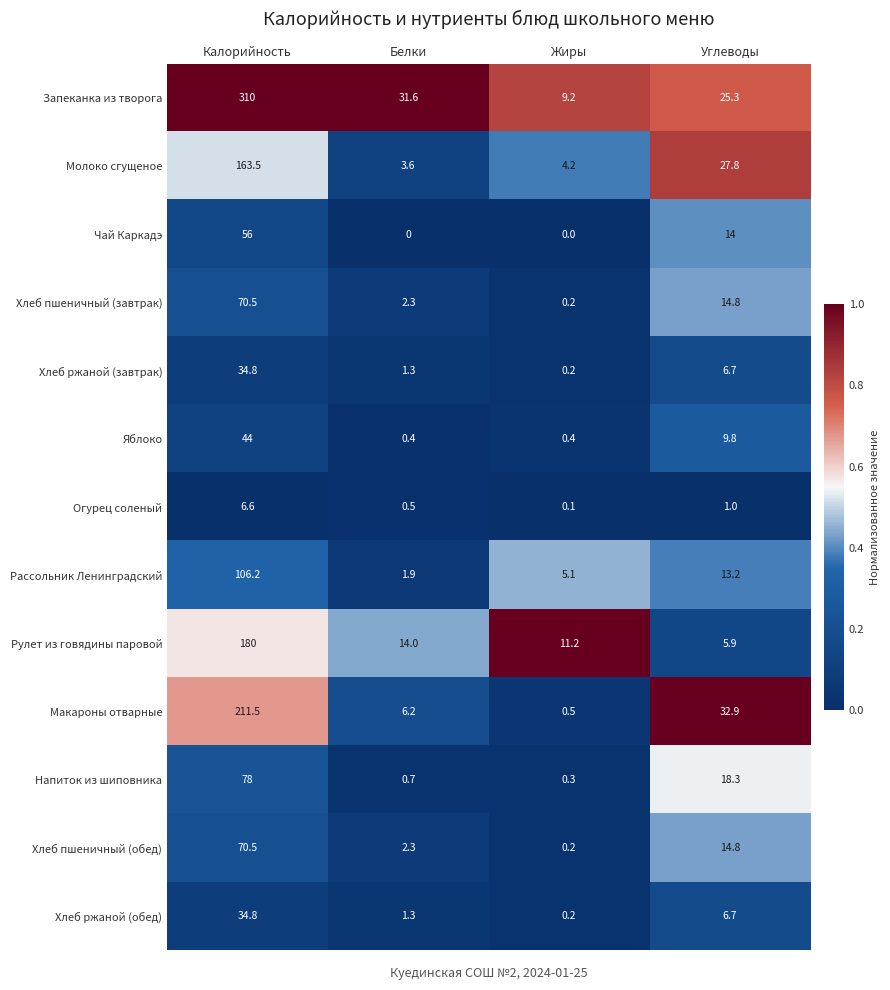

What is the average value of the Макароны отварные series?

62.8